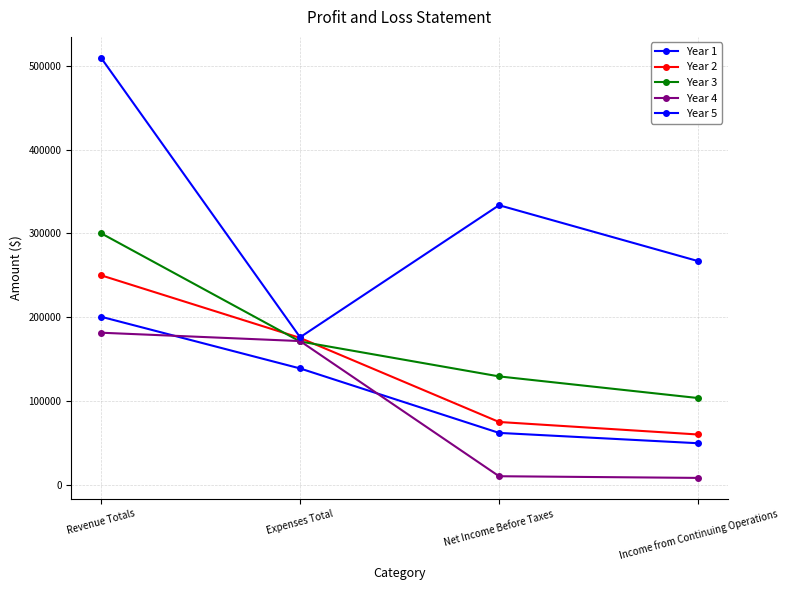

How many categories are shown in the chart?

4